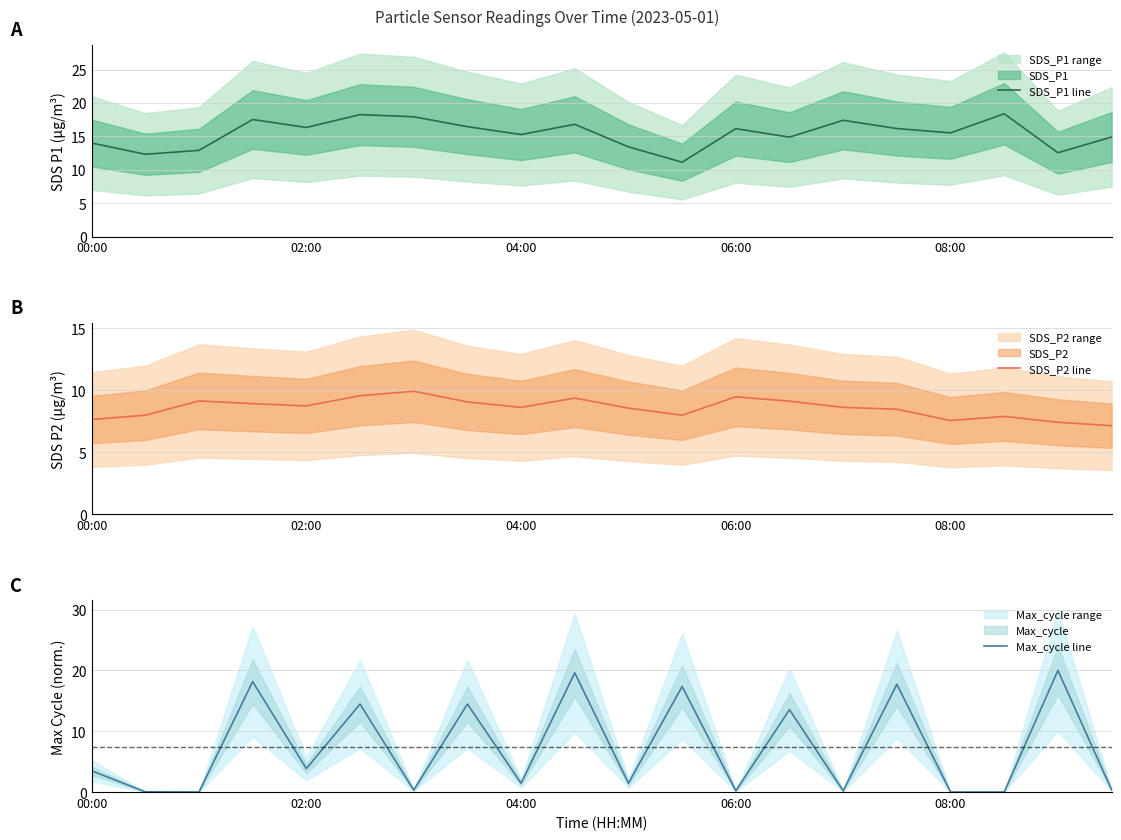

How many values in the Max_cycle line series are below 3?

10